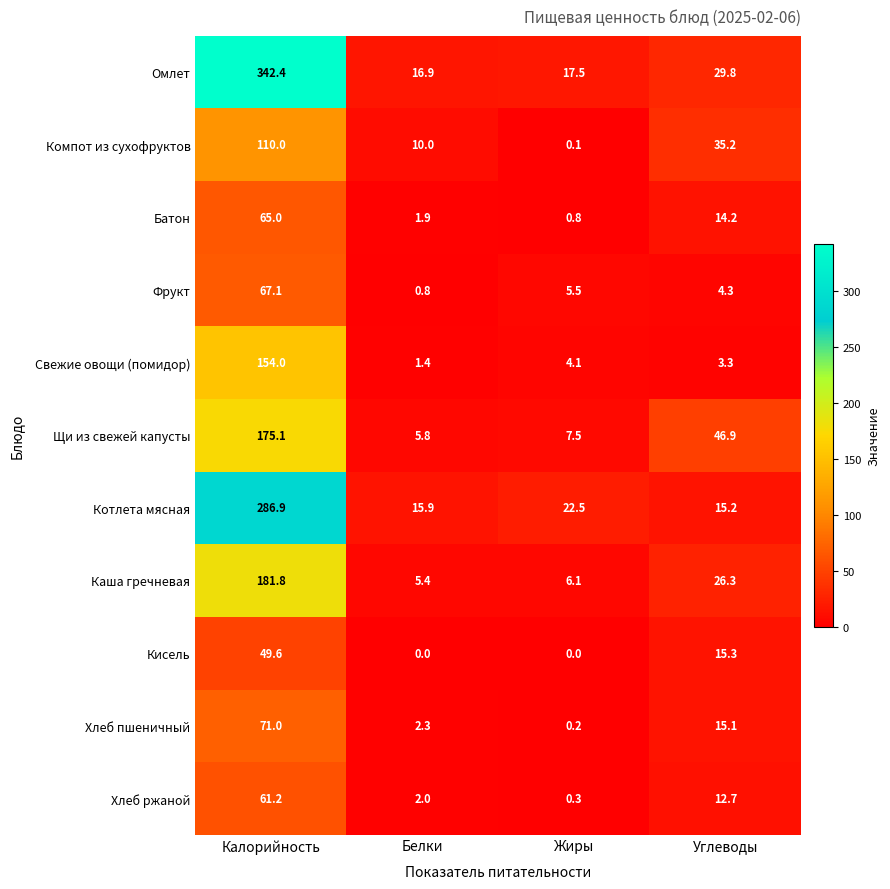

How many data points does each series have?

4